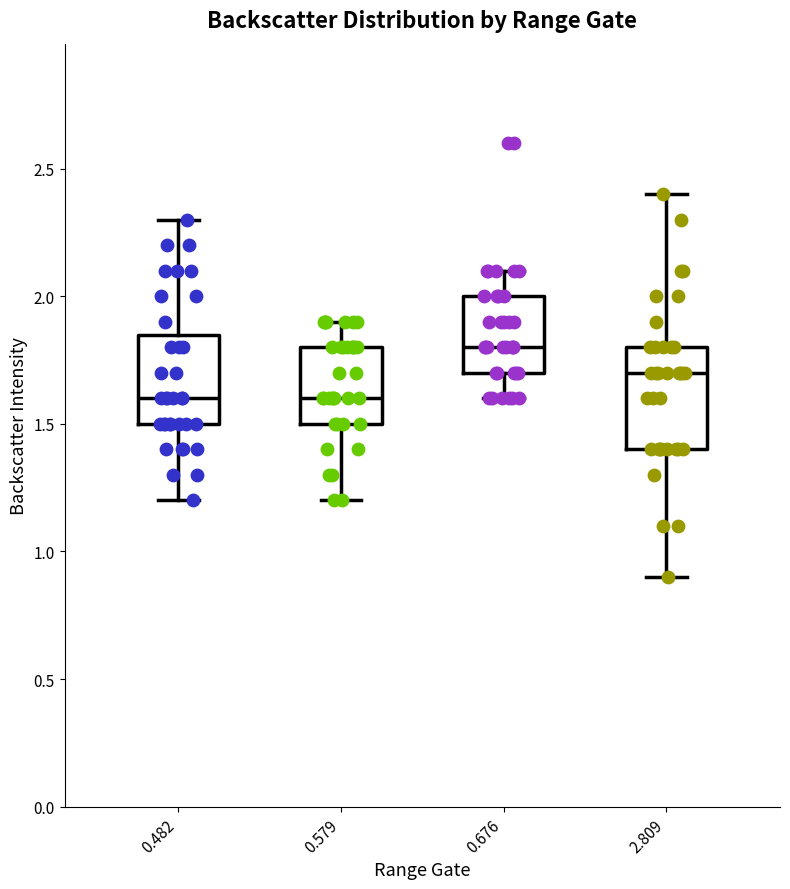

Reading left to right, read every box against the y-axis: the position of its median line, the range the box covers, and the ends of its whiskers. The values are not printed on the chart, so give them approximately, as read against the axis.

0.482: median 1.60, box 1.50 to 1.85, whiskers 1.20 to 2.30
0.579: median 1.60, box 1.50 to 1.80, whiskers 1.20 to 1.90
0.676: median 1.80, box 1.70 to 2.00, whiskers 1.60 to 2.10
2.809: median 1.70, box 1.40 to 1.80, whiskers 0.90 to 2.40